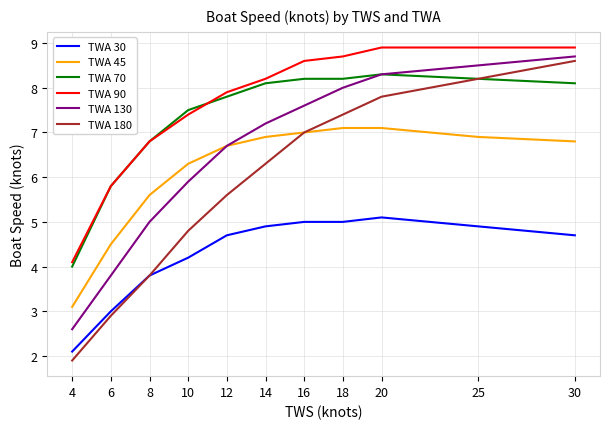

What are all the series names shown in the legend?

TWA 30, TWA 45, TWA 70, TWA 90, TWA 130, TWA 180